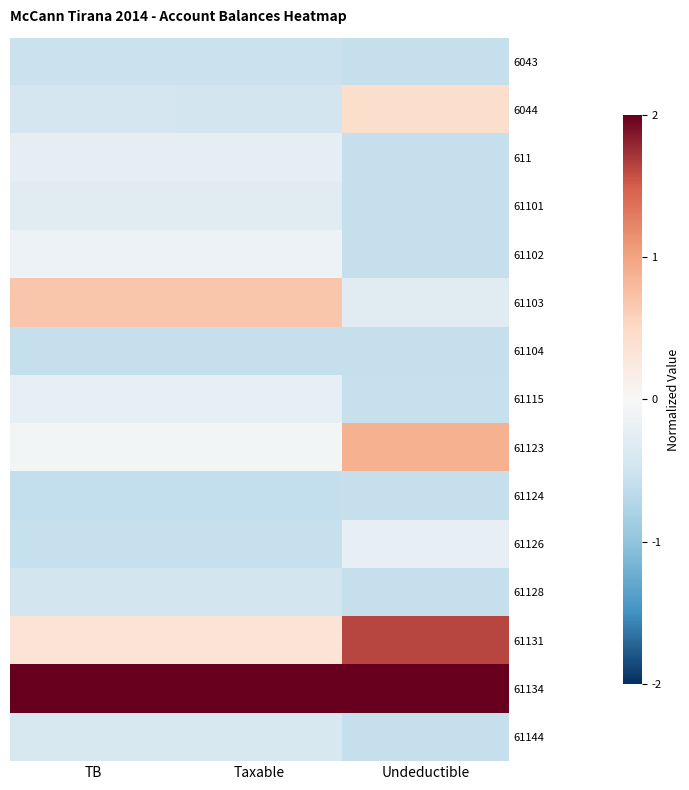

Rank the series by their maximum value, from highest to lowest.

61134, 61131, 61123, 61103, 6044, 61102, 61126, 61115, 611, 61101, 61144, 61128, 6043, 61104, 61124